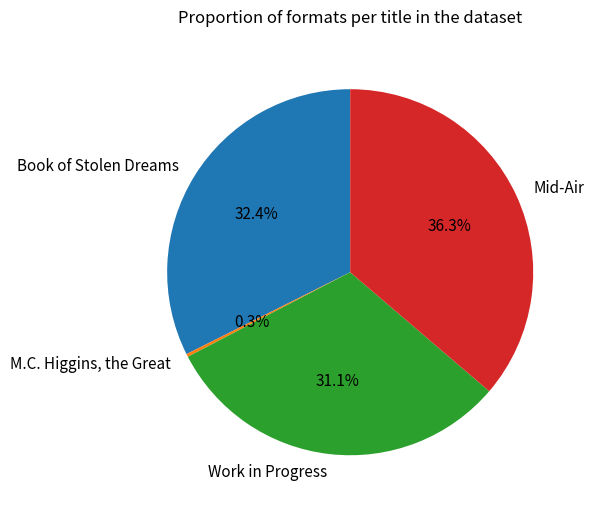

To the nearest percent, what is the difference between the largest and smallest slice percentages?

36%